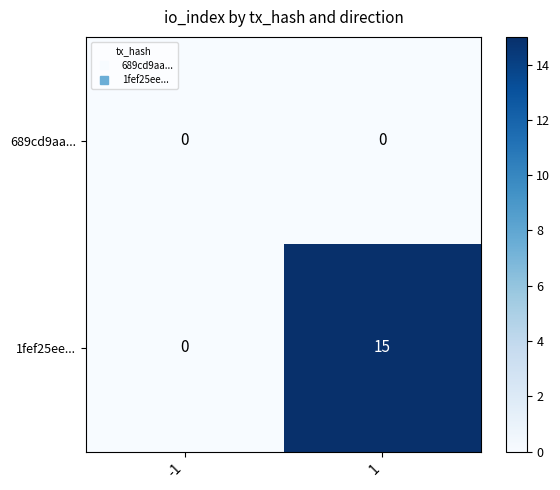

List the series in order of their overall mean, highest first.

1fef25ee..., 689cd9aa...